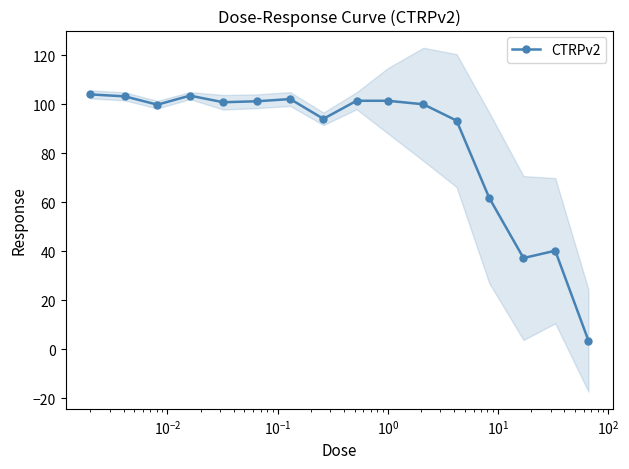

What is the lowest value of the CTRPv2 series?

3.5